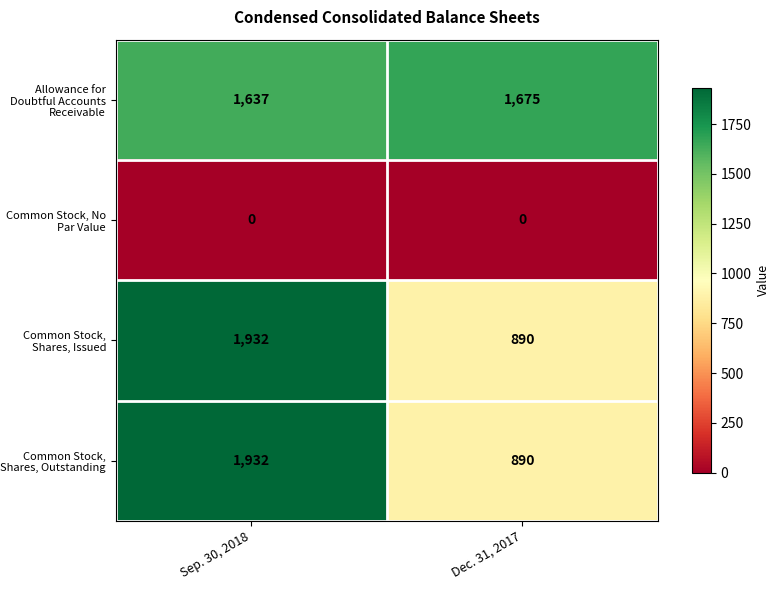

What is the highest value of the Allowance for Doubtful Accounts Receivable series?

1675